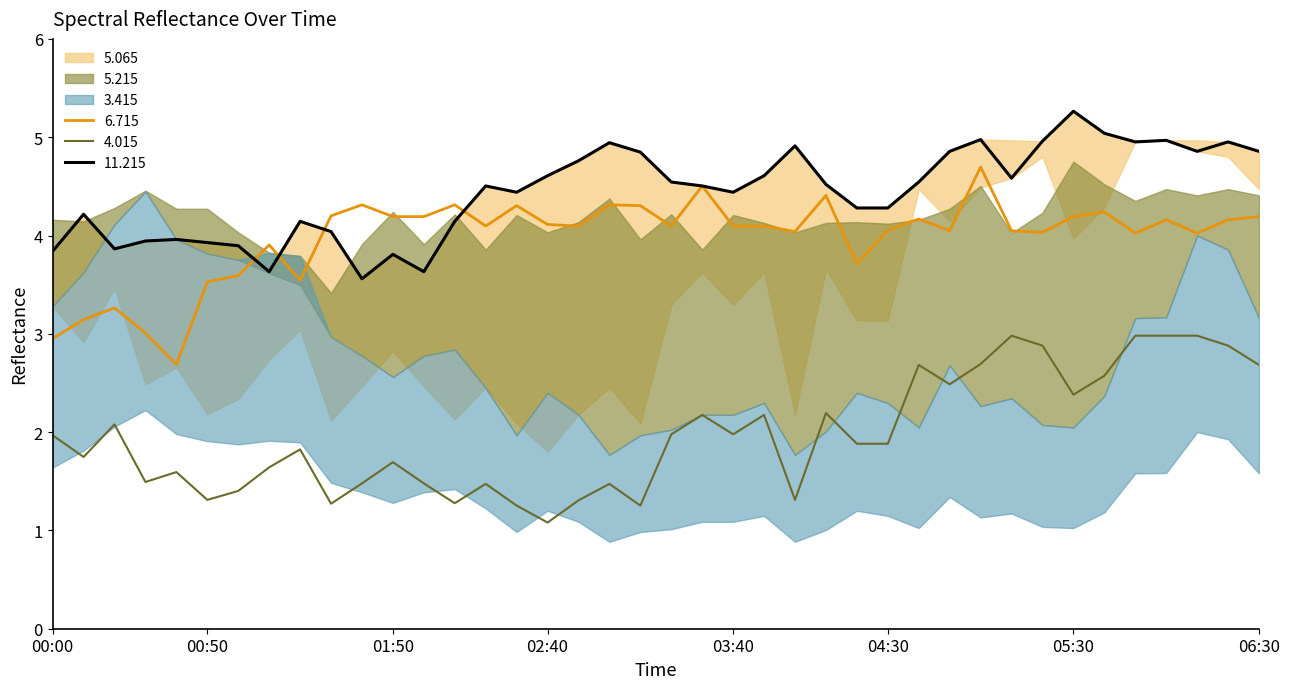

What is the minimum value shown in the chart?

1.1